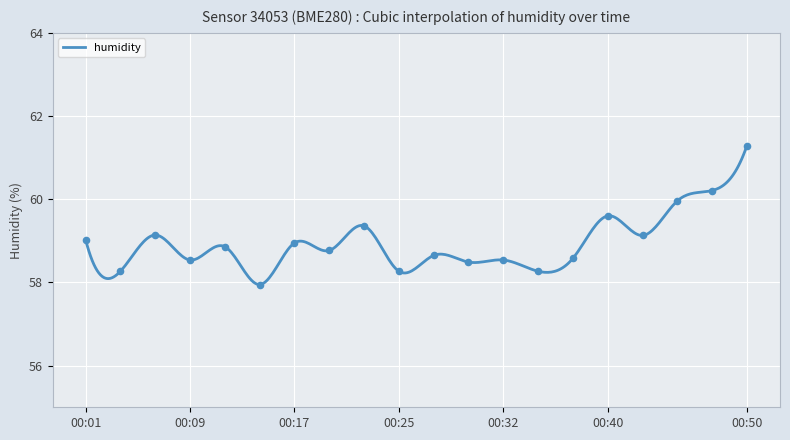

What is the maximum value shown in the chart?

61.3